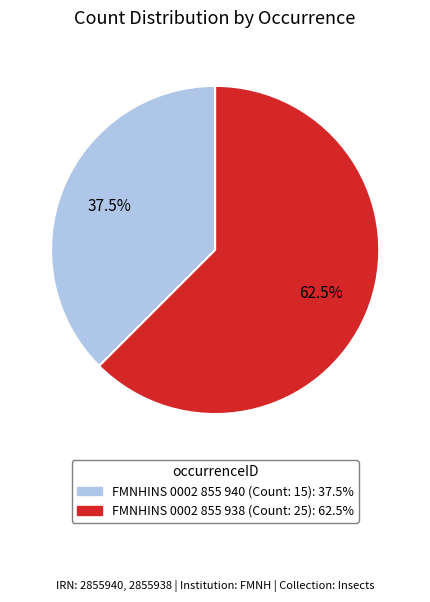

Does any single category account for the majority?

Yes